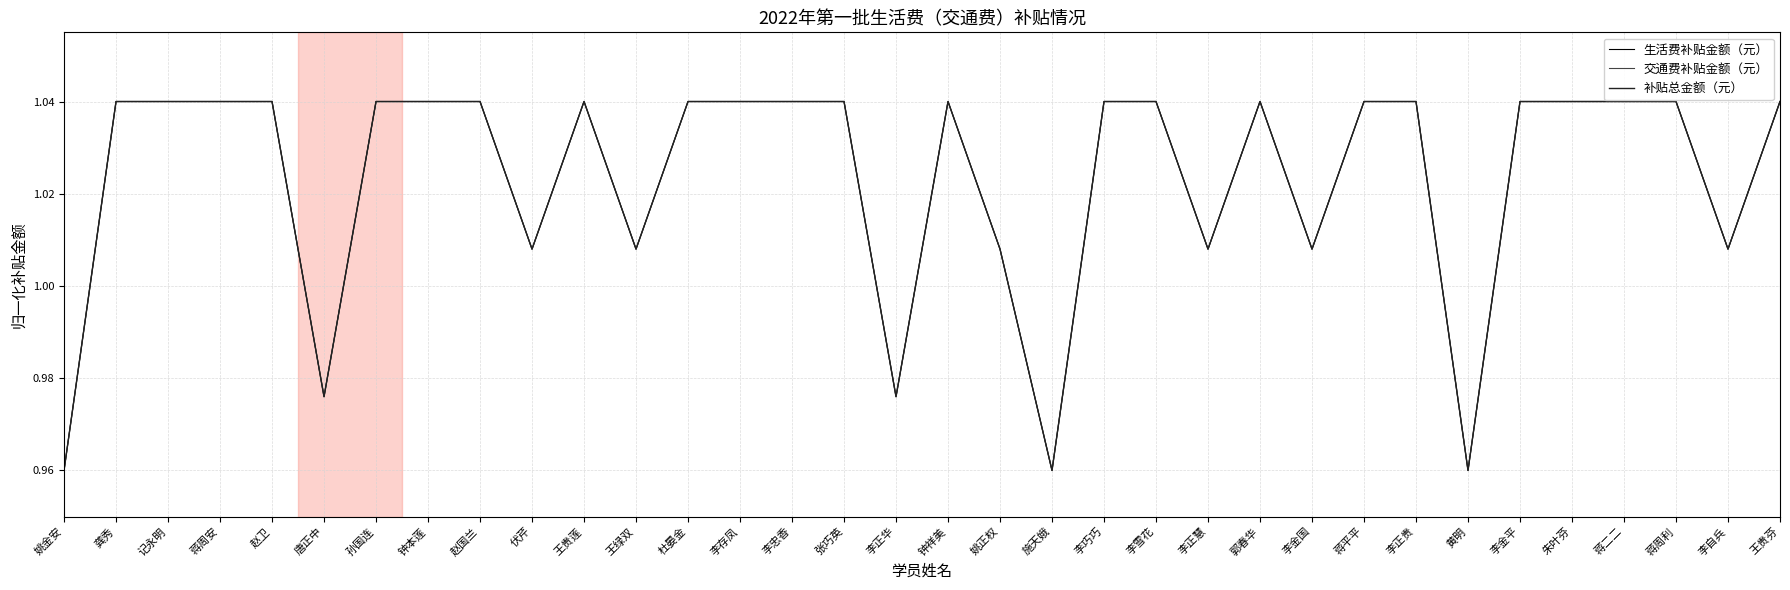

Which label corresponds to the largest value in the chart?

龚秀